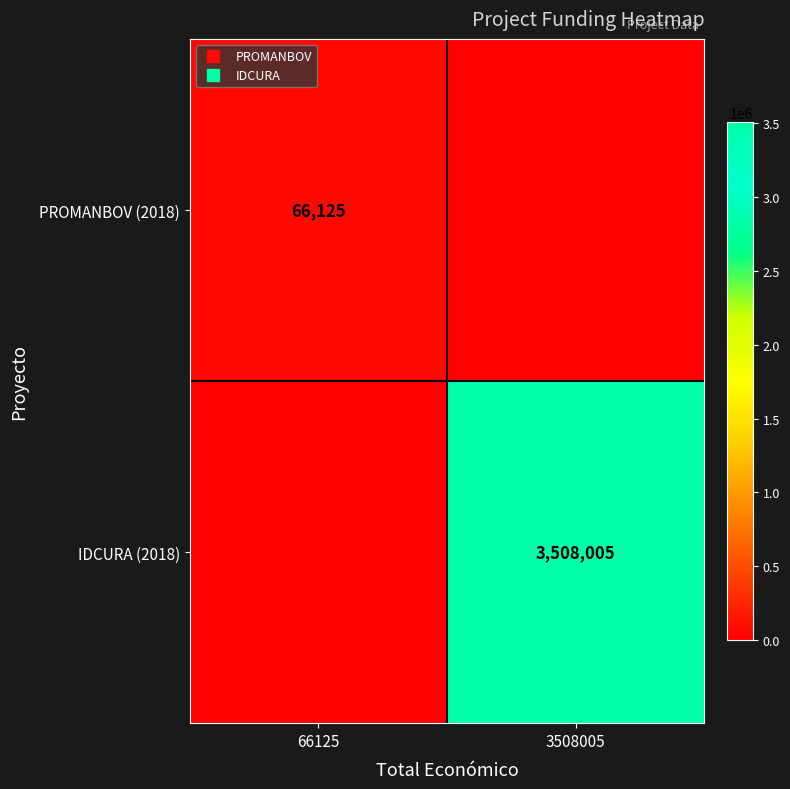

What is the sum of the PROMANBOV (2018) values at 66125 and 3508005?

66125